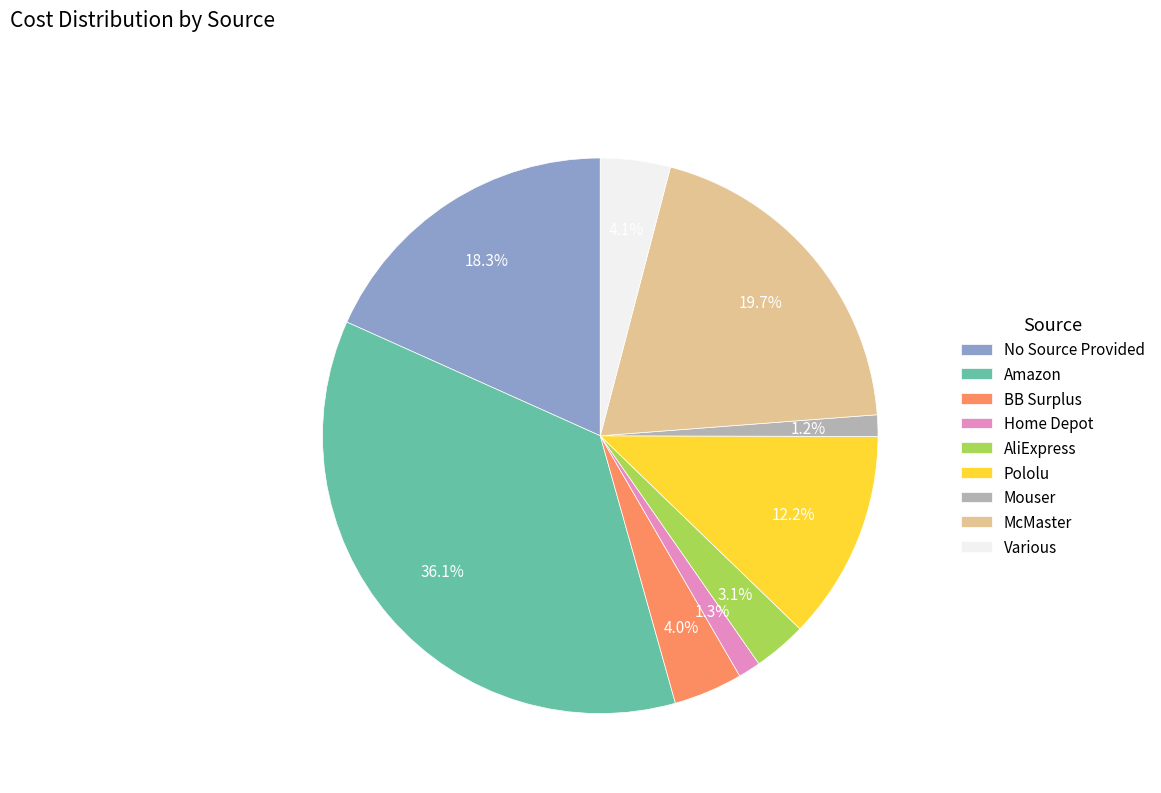

To the nearest percent, what percentage of the pie is Mouser?

1%